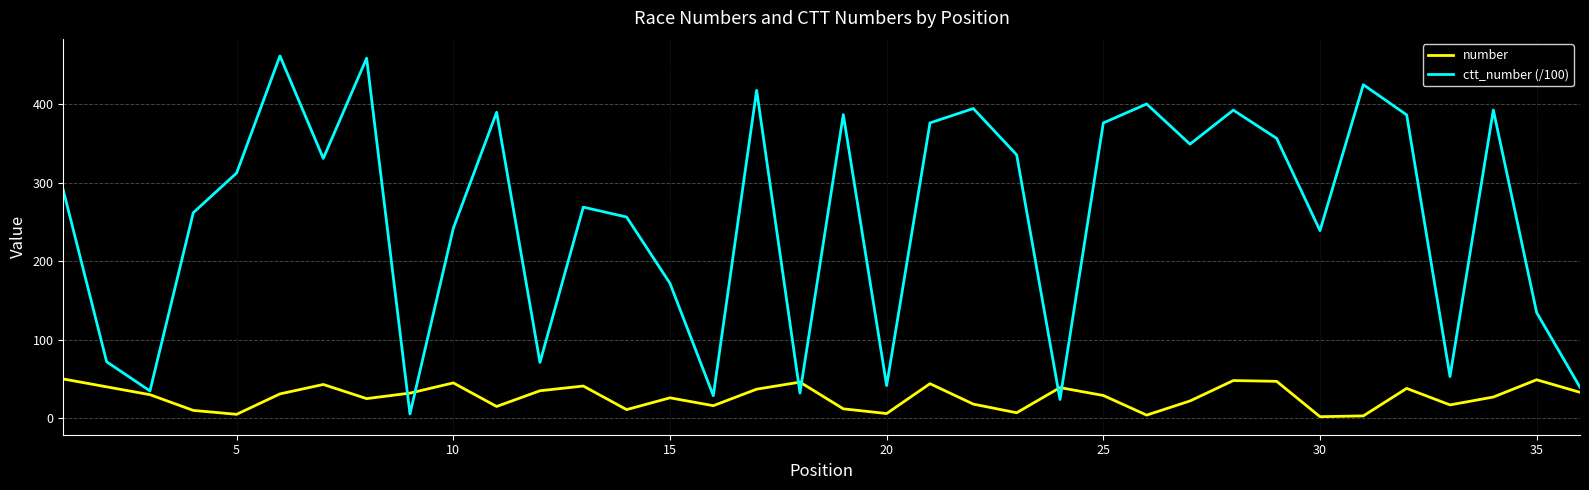

How many series are shown in this chart?

2